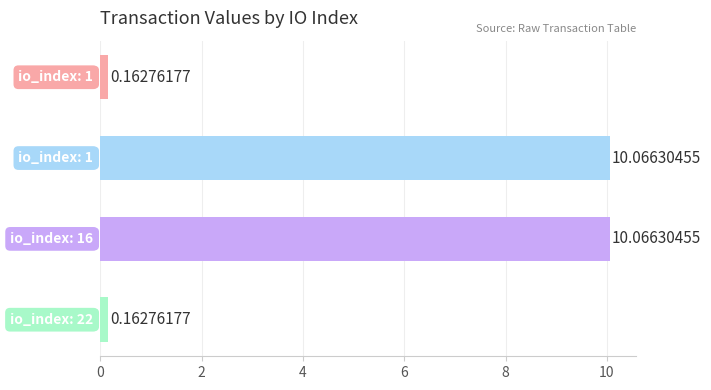

What is the average value?

5.1